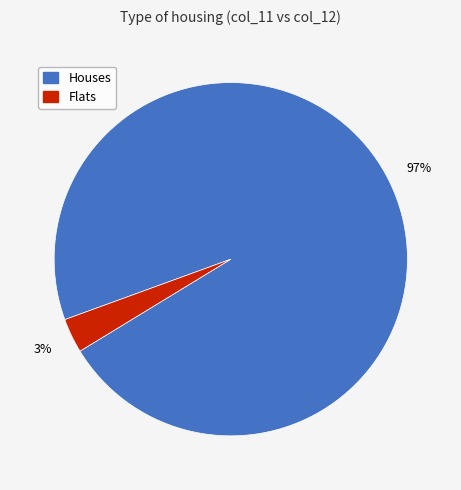

Is there a majority slice in this chart?

Yes